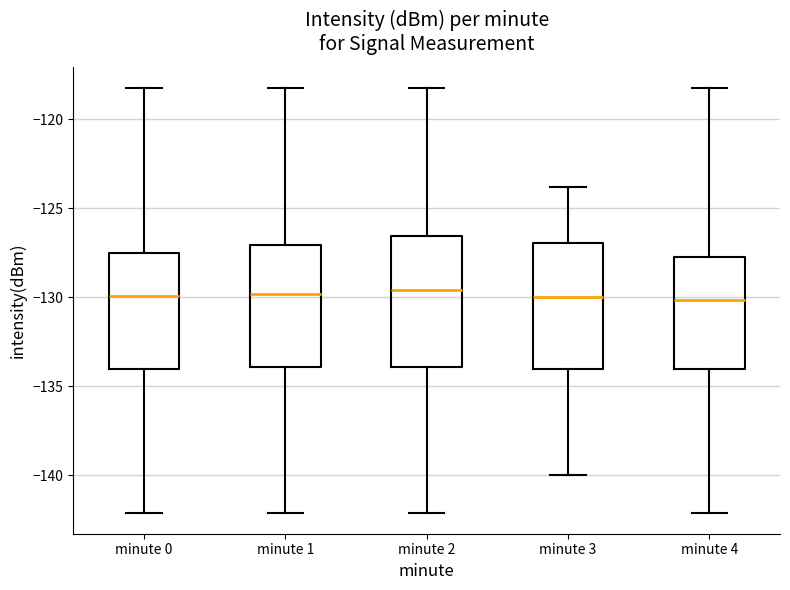

Where is the upper edge of the box for minute 4 on the y-axis? The values are not printed on the chart, so give them approximately, as read against the axis.

-127.5